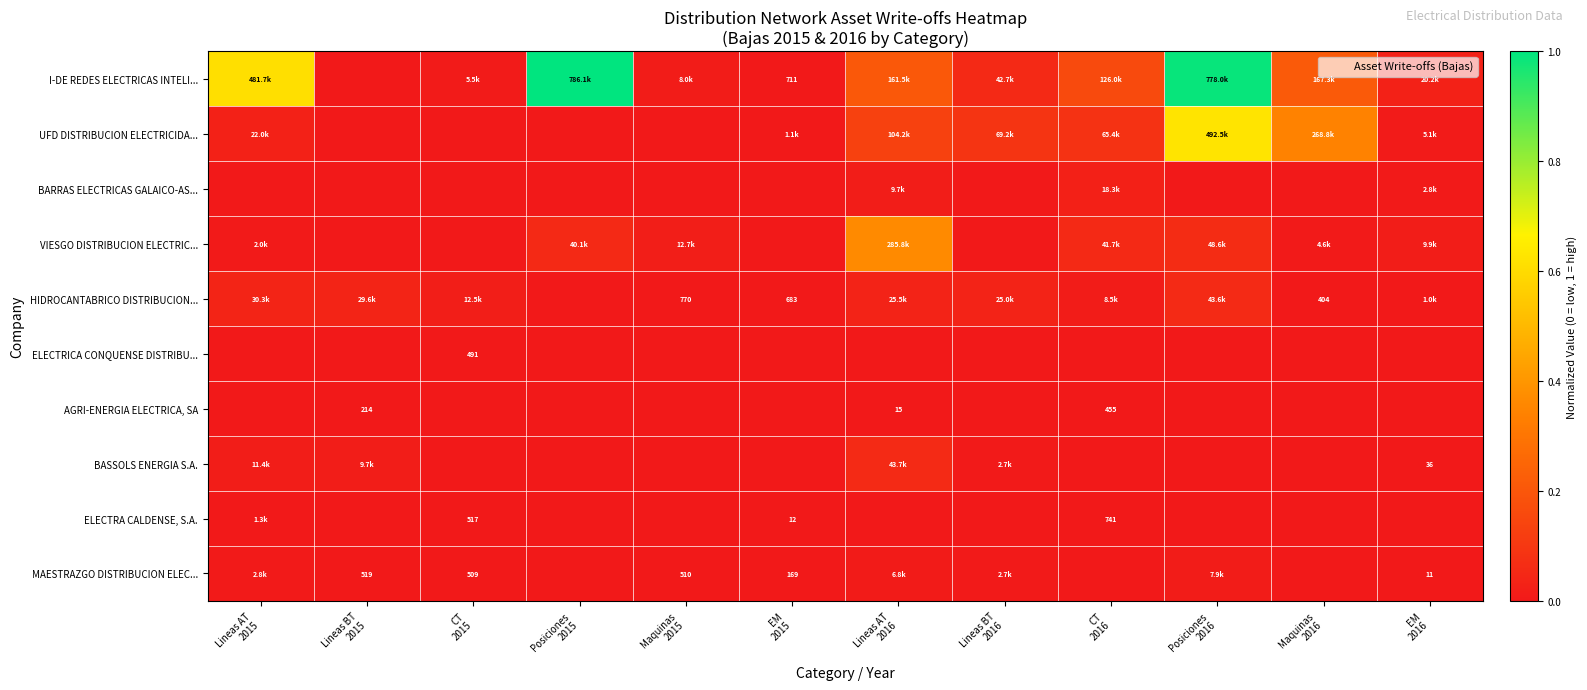

Which series has the largest total across all categories?

I-DE REDES ELECTRICAS INTELI...